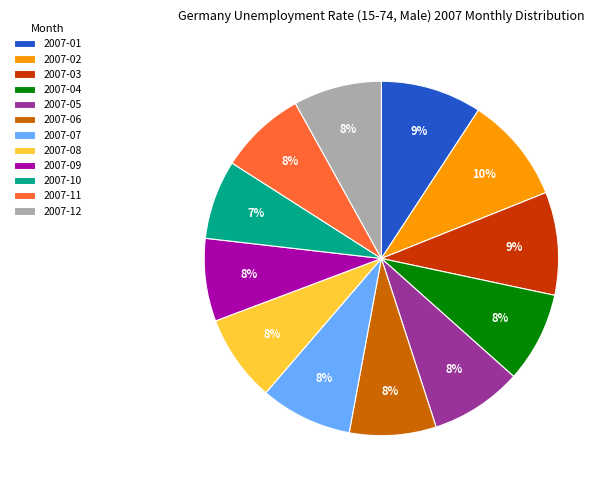

To the nearest percent, what portion does 2007-06 represent?

8%